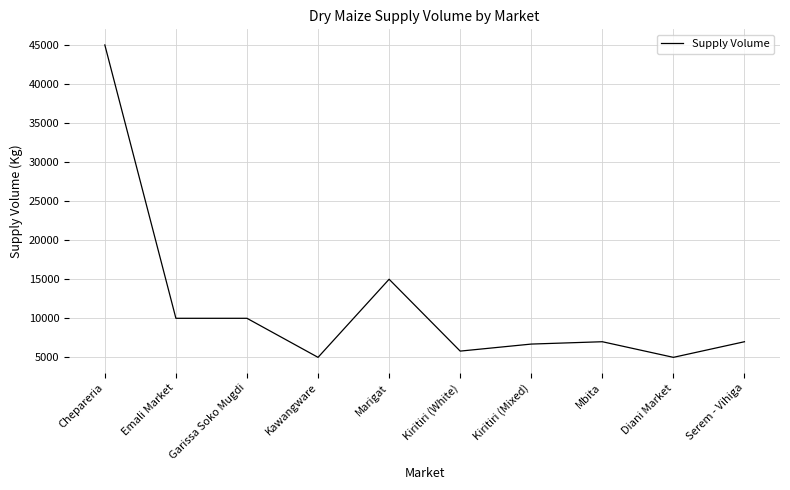

Read the value at Kiritiri (White), to the nearest 10.

5800